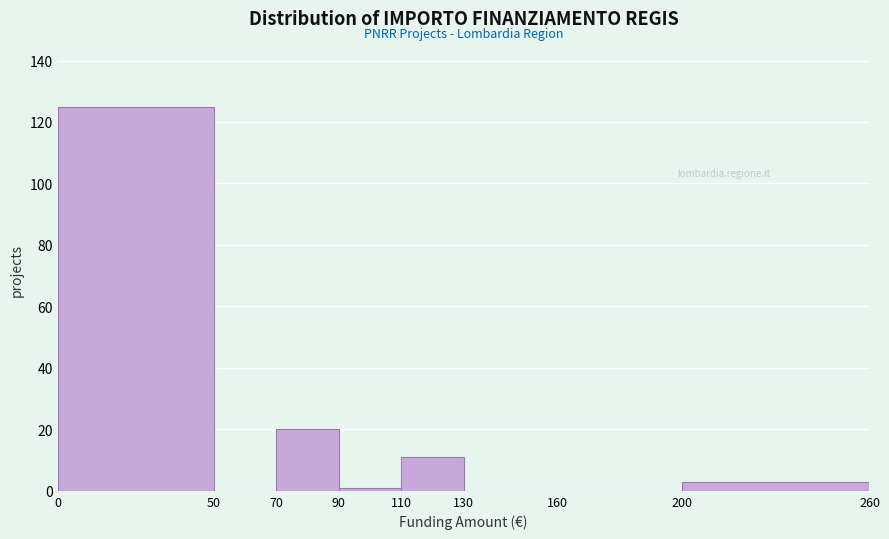

Reading left to right, list every bar in this chart as the range it spans on the x-axis followed by its height. The values are not printed on the chart, so give them approximately, as read against the axis.

0 to 50: 126
50 to 70: 0
70 to 90: 20
90 to 110: under 2
110 to 130: 12
130 to 160: 0
160 to 200: 0
200 to 260: 4